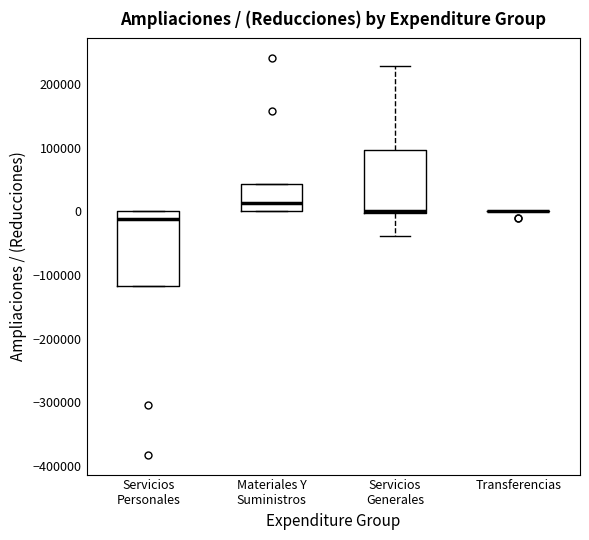

Where is the lower edge of the box for Materiales Y Suministros on the y-axis? The values are not printed on the chart, so give them approximately, as read against the axis.

0